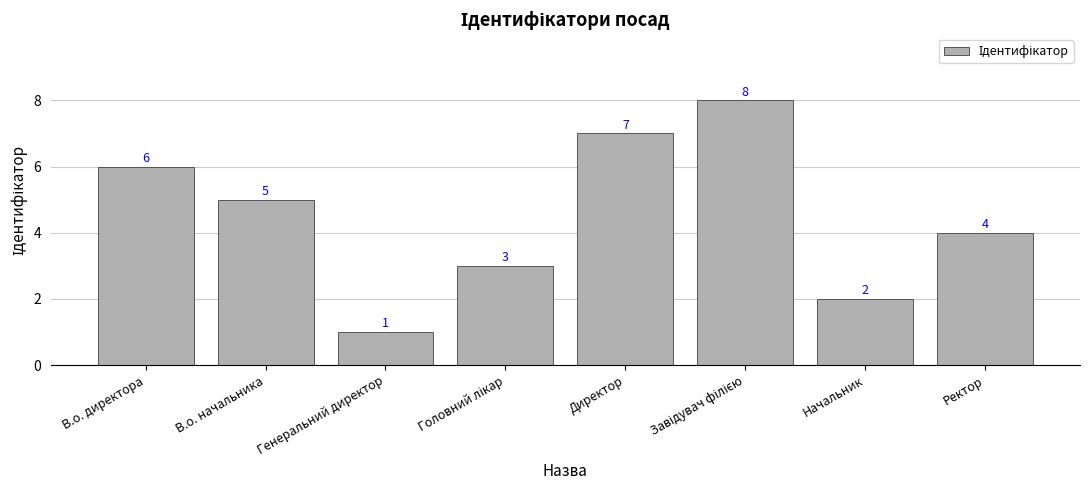

Which label corresponds to the smallest value in the chart?

Генеральний директор